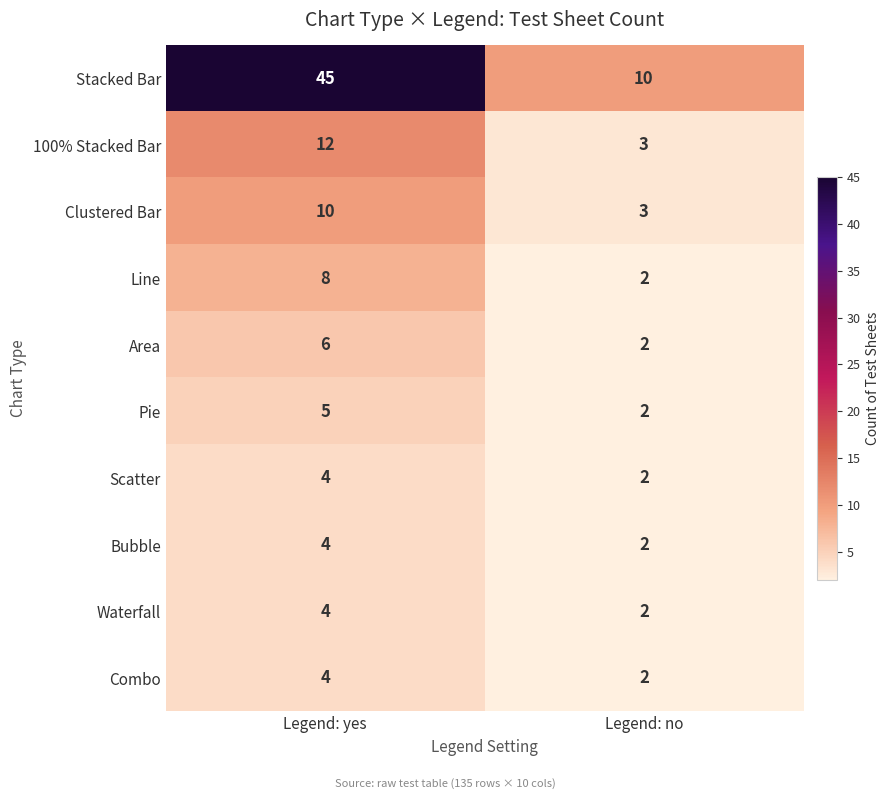

Which series has the largest range (max minus min)?

Stacked Bar